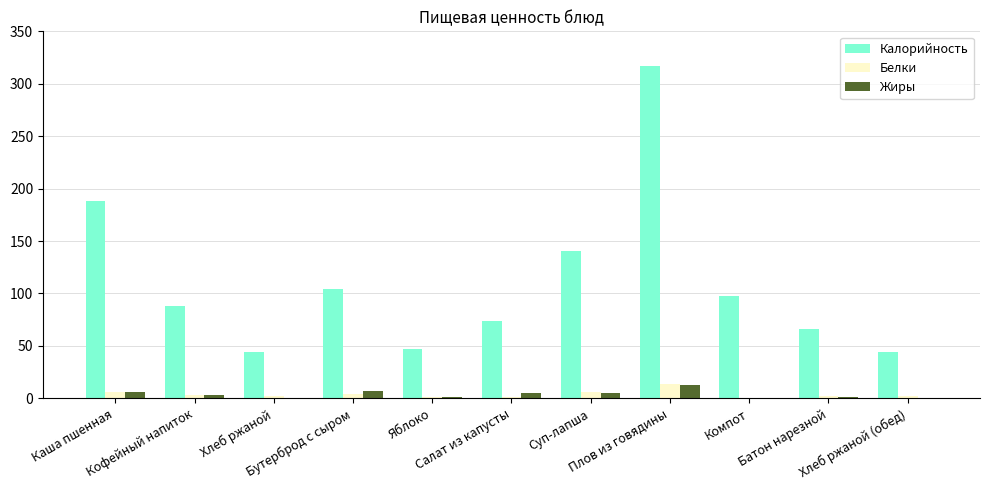

What is the spread (max minus min) of values at Плов из говядины?

304